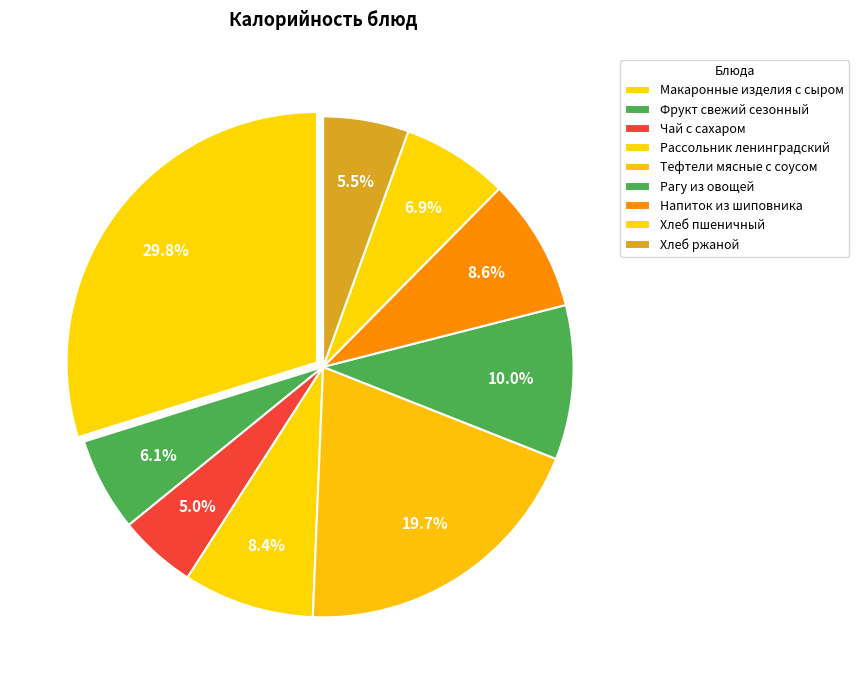

How many slices are in this pie chart?

9